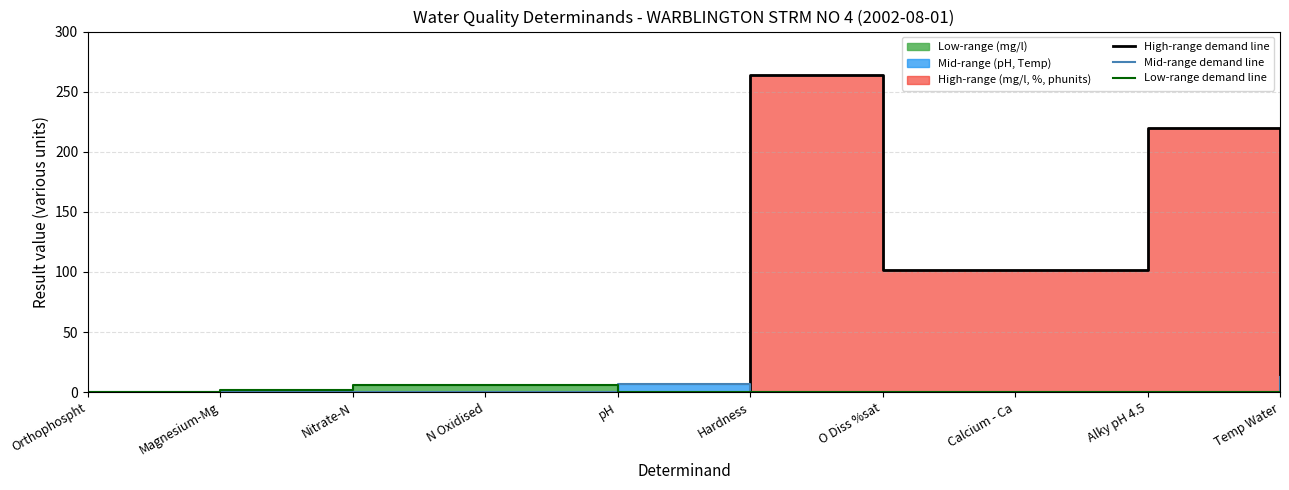

Is it true that Low-range demand line equals 0.0 at O Diss %sat?

True